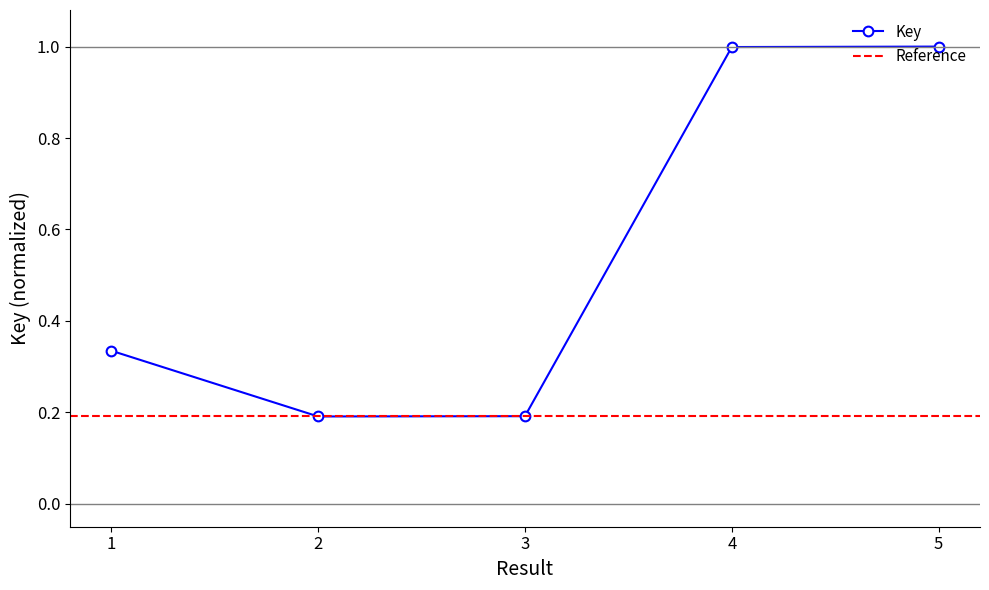

What is the difference between the maximum and minimum values?

0.8